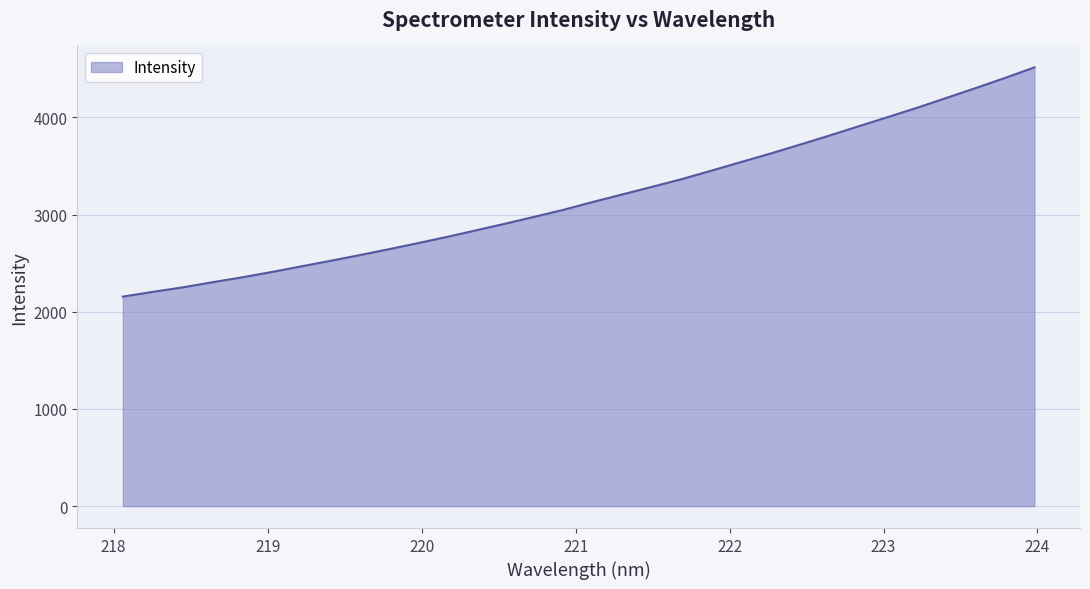

What is the greatest value displayed?

4515.3